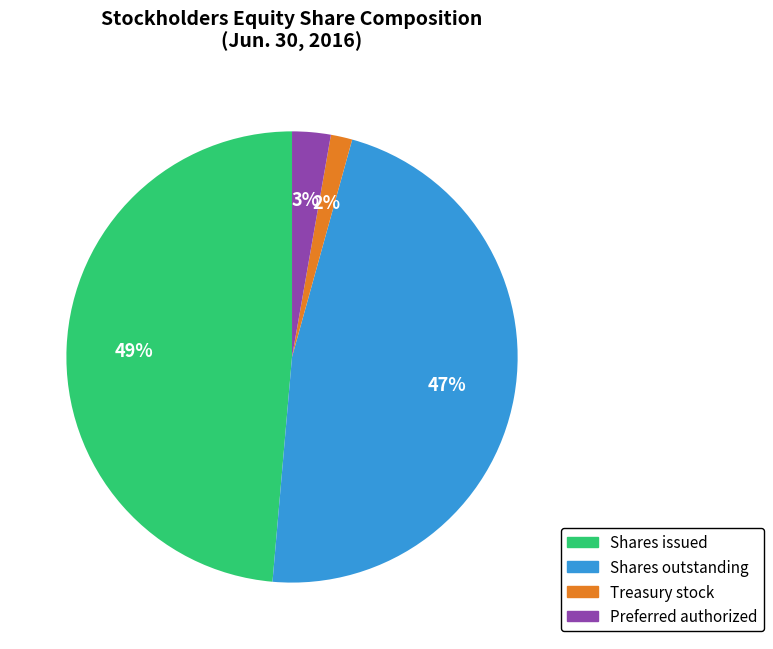

Combined, do Treasury stock and Preferred authorized account for over 50%?

No